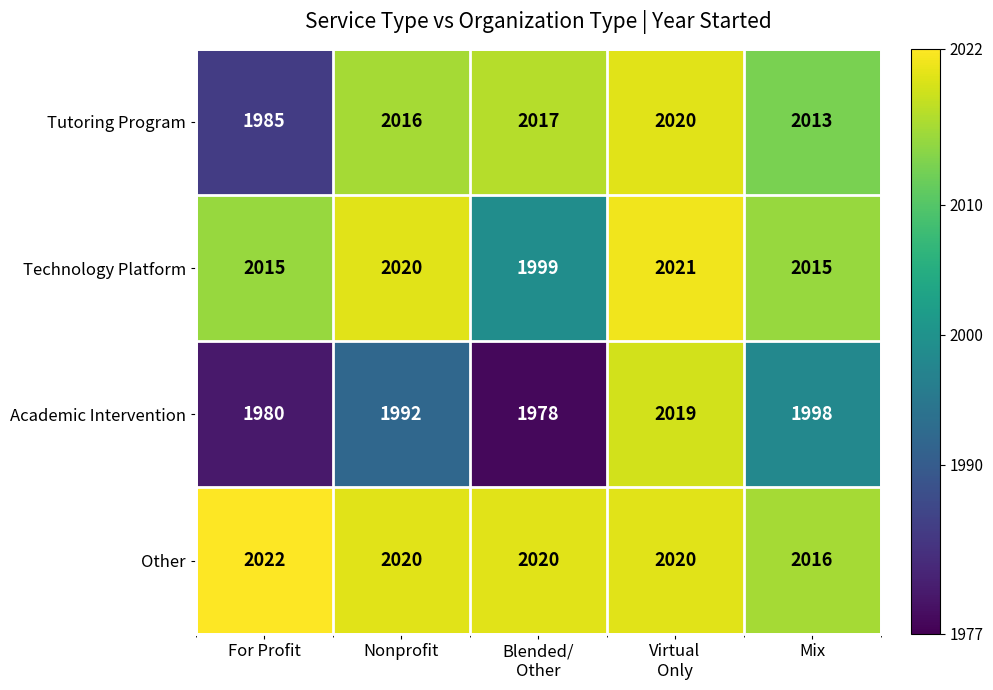

What is the difference between the highest and lowest values at Mix?

18